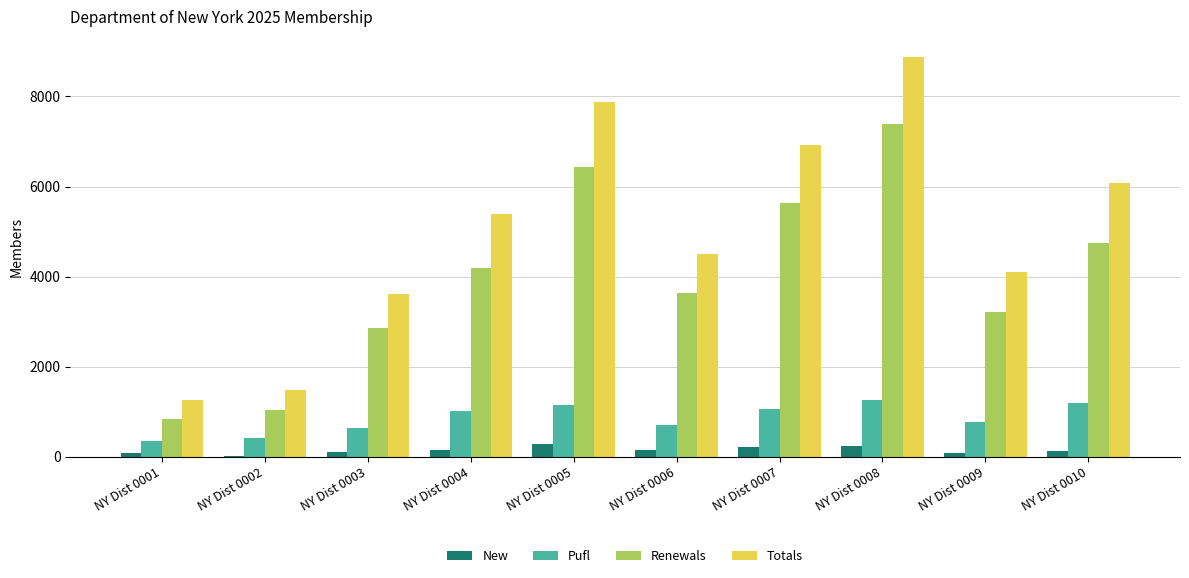

Is the value of Totals at NY Dist 0004 greater than the value of Pufl at NY Dist 0003?

Yes